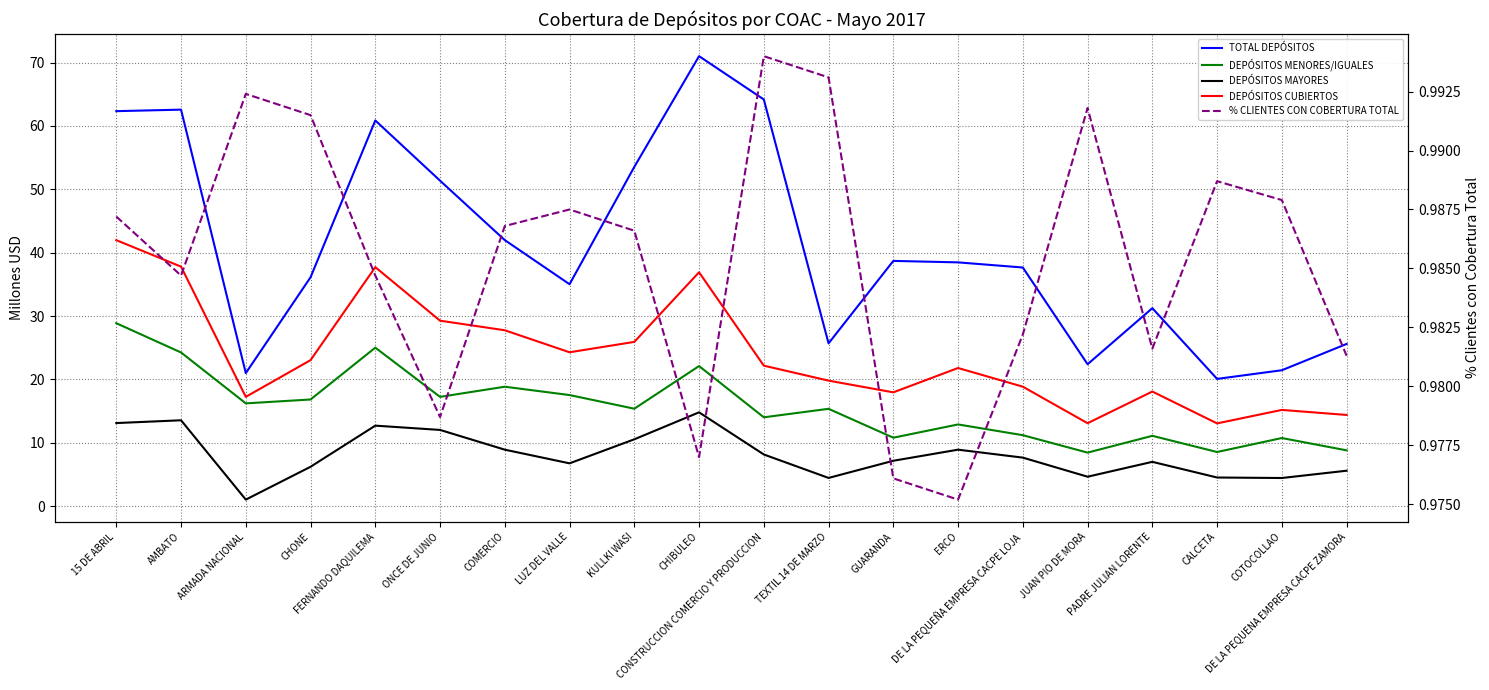

What is the difference between the DEPÓSITOS CUBIERTOS values at COTOCOLLAO and DE LA PEQUENA EMPRESA CACPE ZAMORA?

0.8